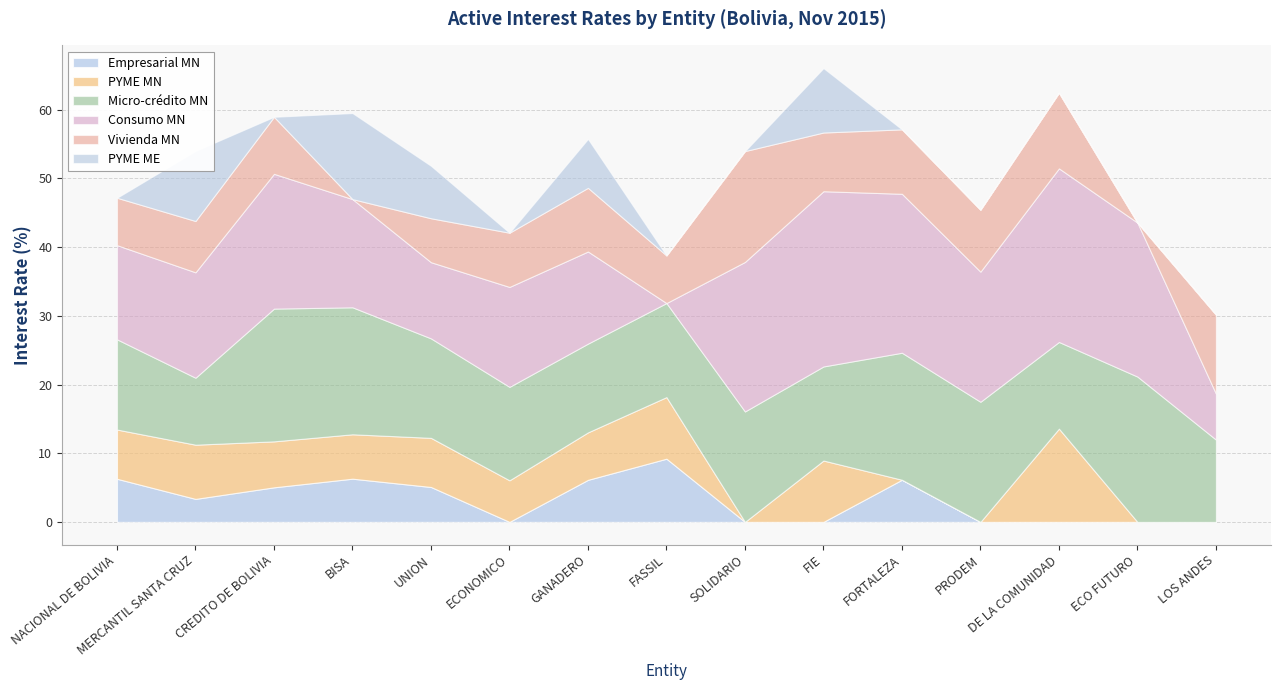

What is the average value of the Empresarial MN series?

3.2